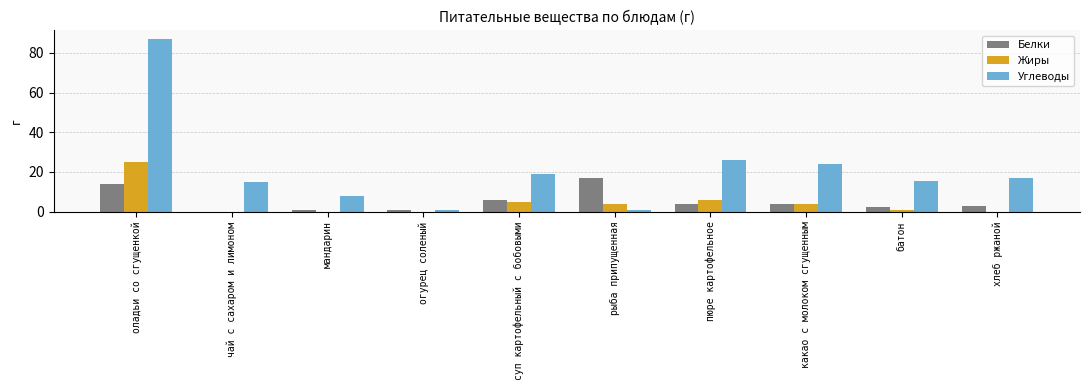

The Белки series shows 2.3 at батон. True or false?

True